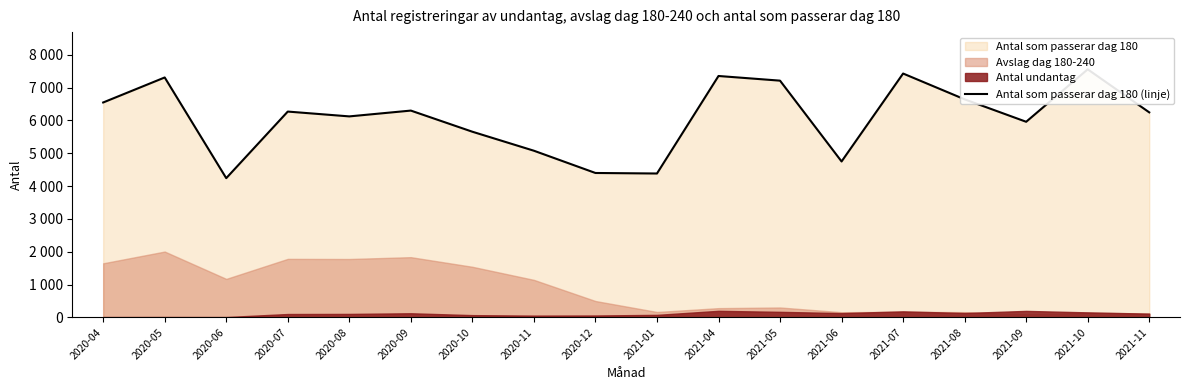

Reading left to right, extract all data points from this chart.

6549	7311	4243	6272	6125	6302	5658	5079	4401	4385	7356	7214	4752	7431	6645	5961	7559	6248